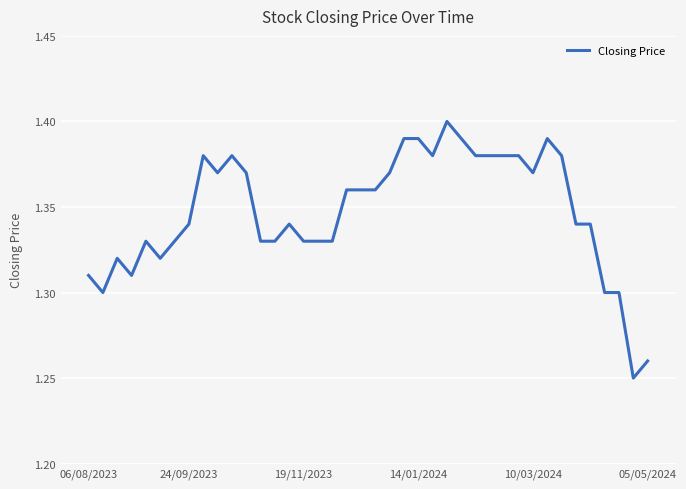

How many lines are shown in the chart?

1